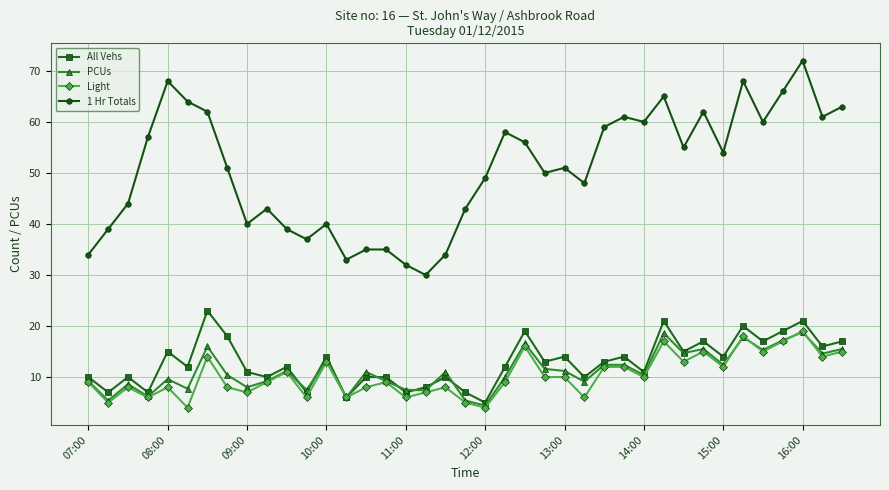

What is the maximum value shown in the chart?

72.0